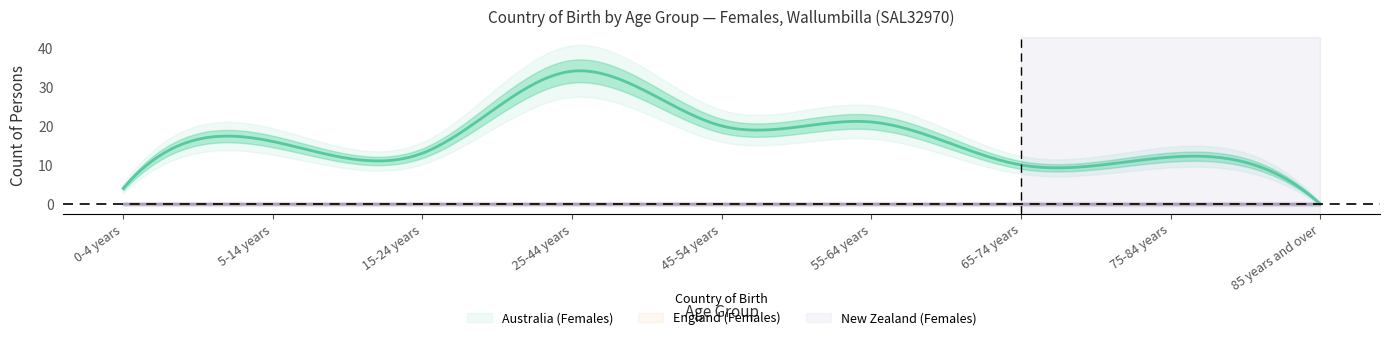

Is it true that Australia (Females) equals 14 at 65-74 years?

False